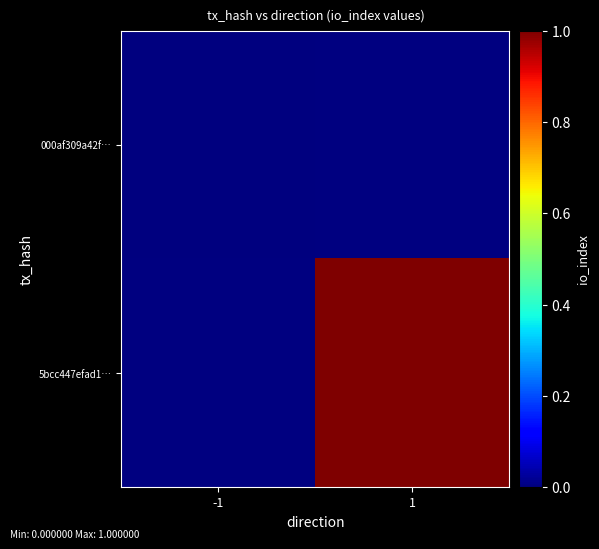

What is the maximum value shown in the chart?

1.0